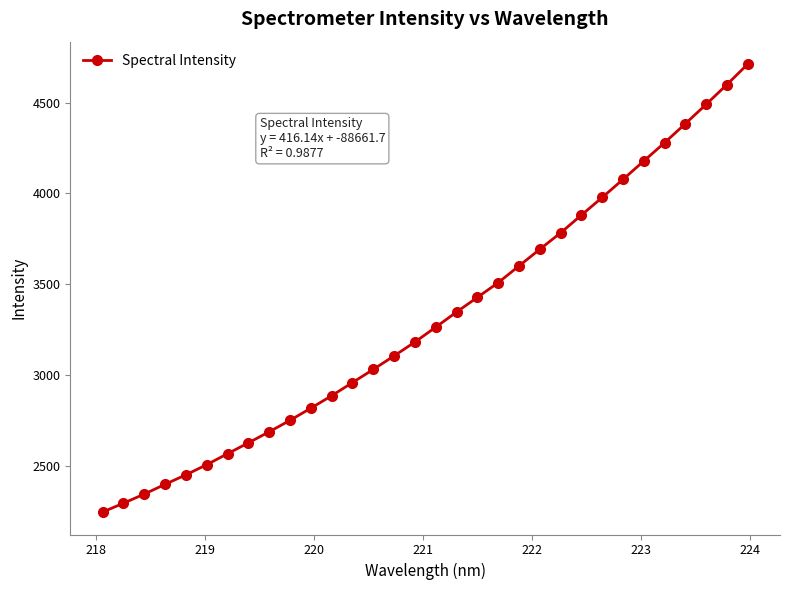

What is the minimum value shown in the chart?

2245.9